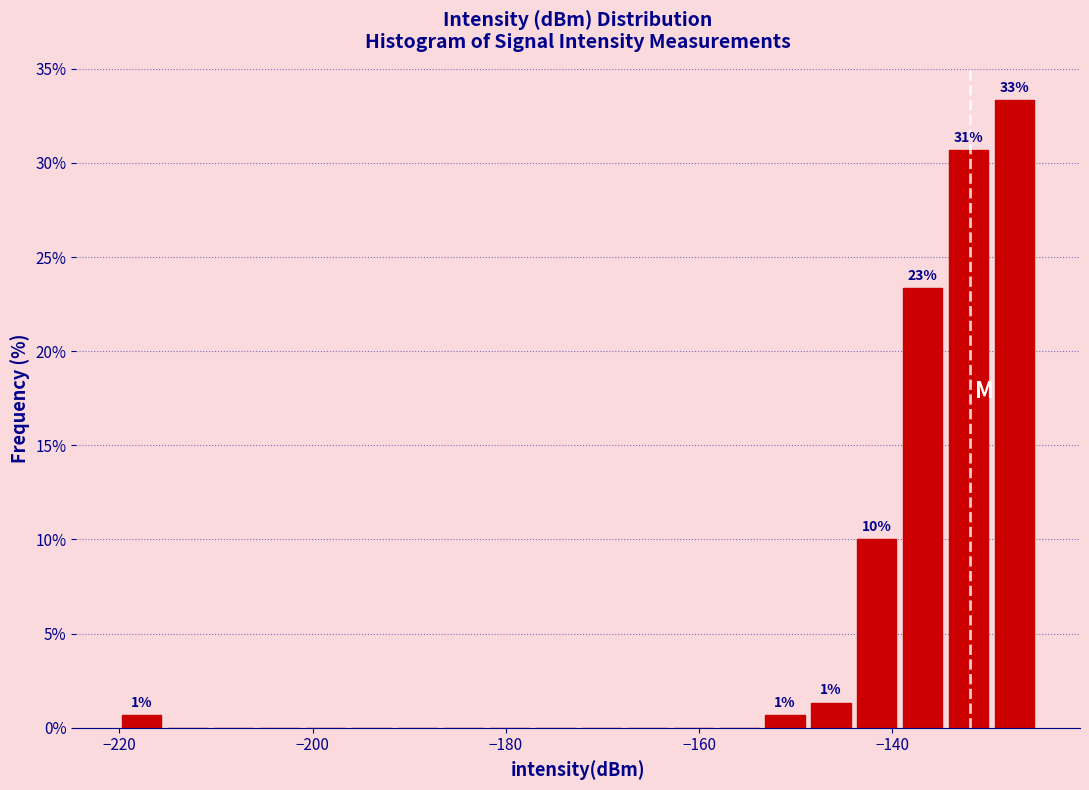

Read against the x-axis, roughly where is the centre of the tallest bar?

-128